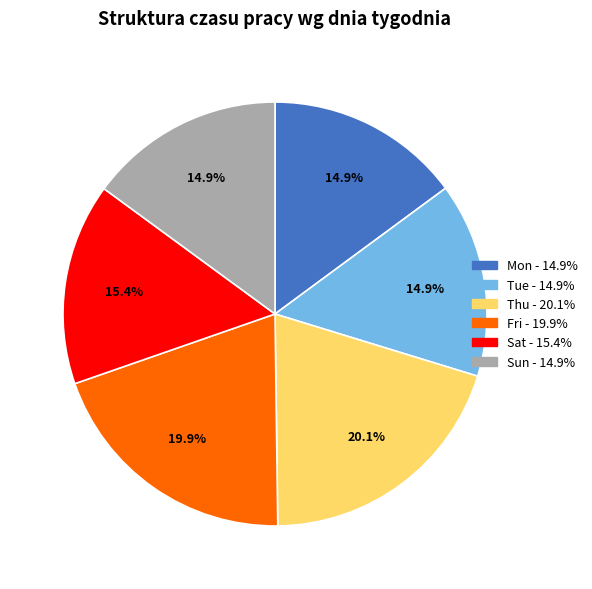

Does any single category account for the majority?

No